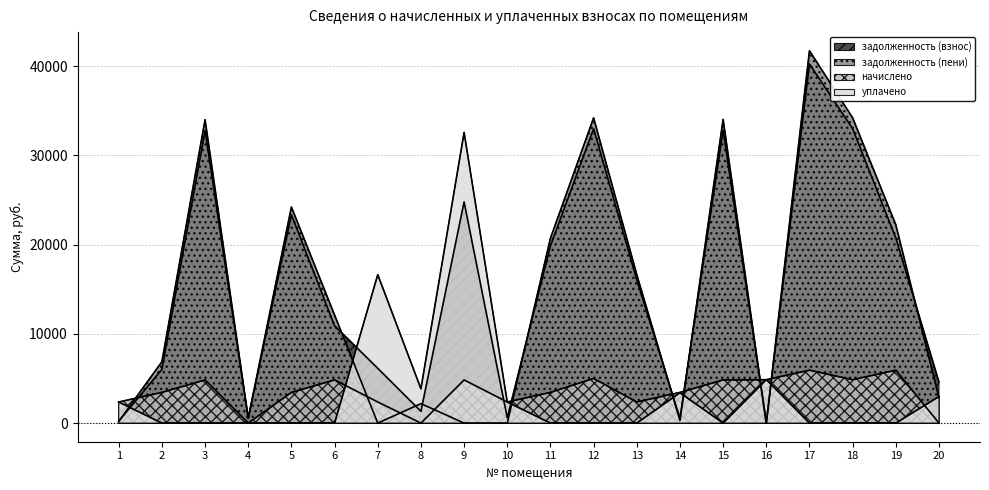

True or false: уплачено has a value of 14141.3 at 12.

False